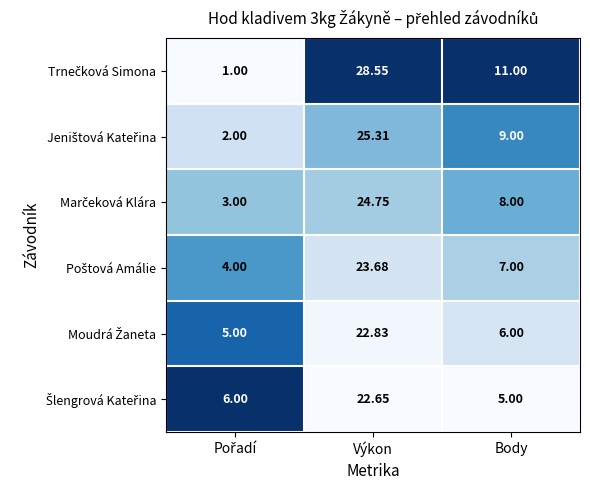

At which category is the sum across all series the highest?

Výkon